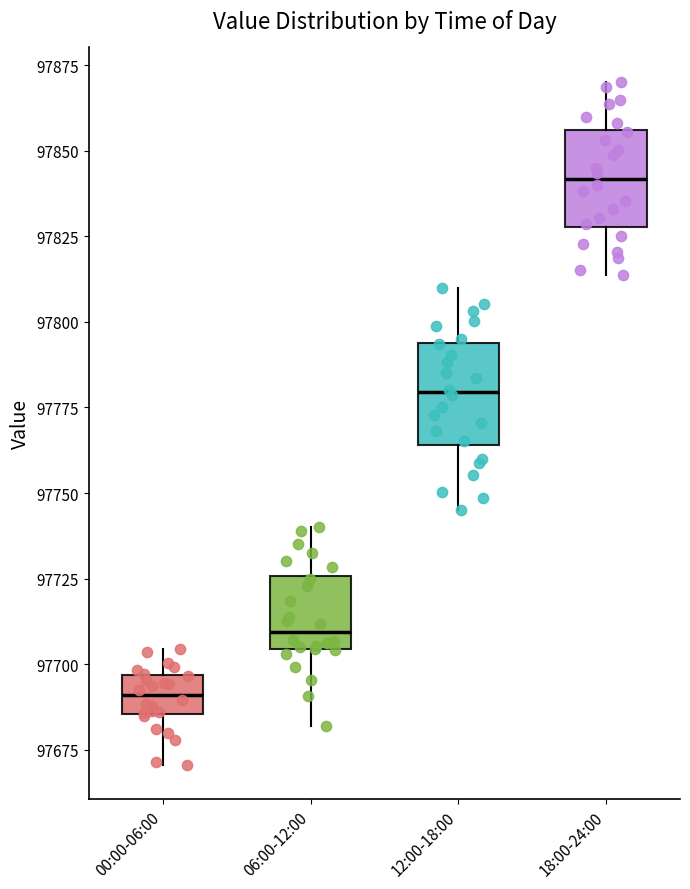

Reading left to right, transcribe this box plot: for each box, give where its median line is, the range the box spans, and where its two whiskers end, as read against the y-axis. The values are not printed on the chart, so give them approximately, as read against the axis.

00:00-06:00: median 97690, box 97685 to 97695, whiskers 97670 to 97705
06:00-12:00: median 97710, box 97705 to 97725, whiskers 97680 to 97740
12:00-18:00: median 97780, box 97765 to 97795, whiskers 97745 to 97810
18:00-24:00: median 97840, box 97830 to 97855, whiskers 97815 to 97870